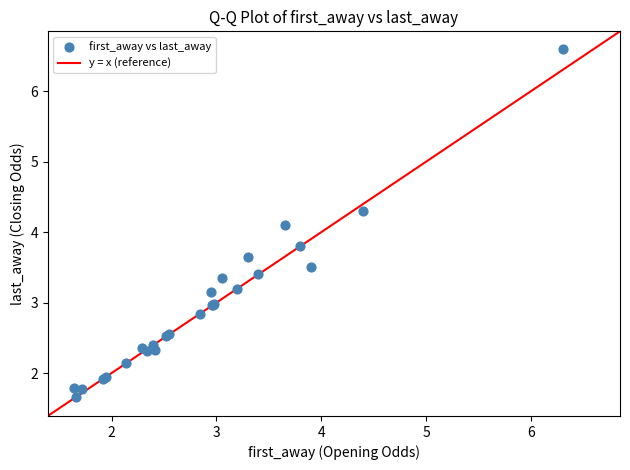

What Y value in the scatter plot is closest to 4?

4.1